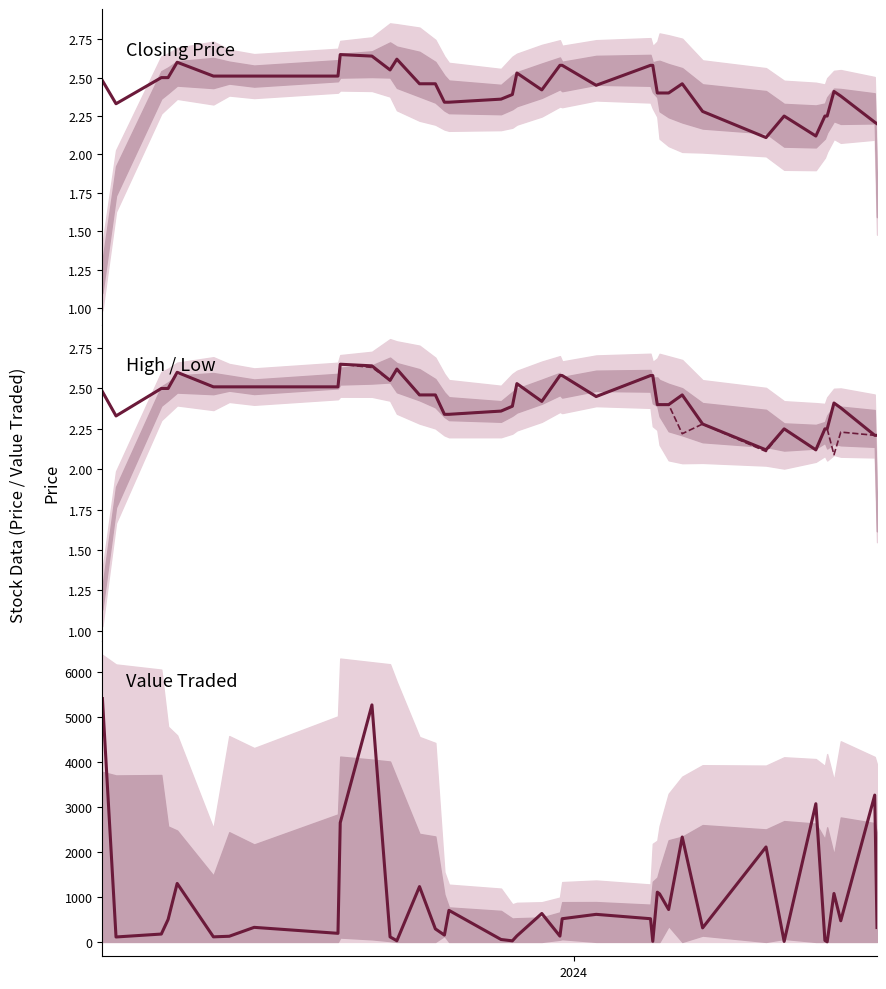

How many lines are shown in the chart?

4